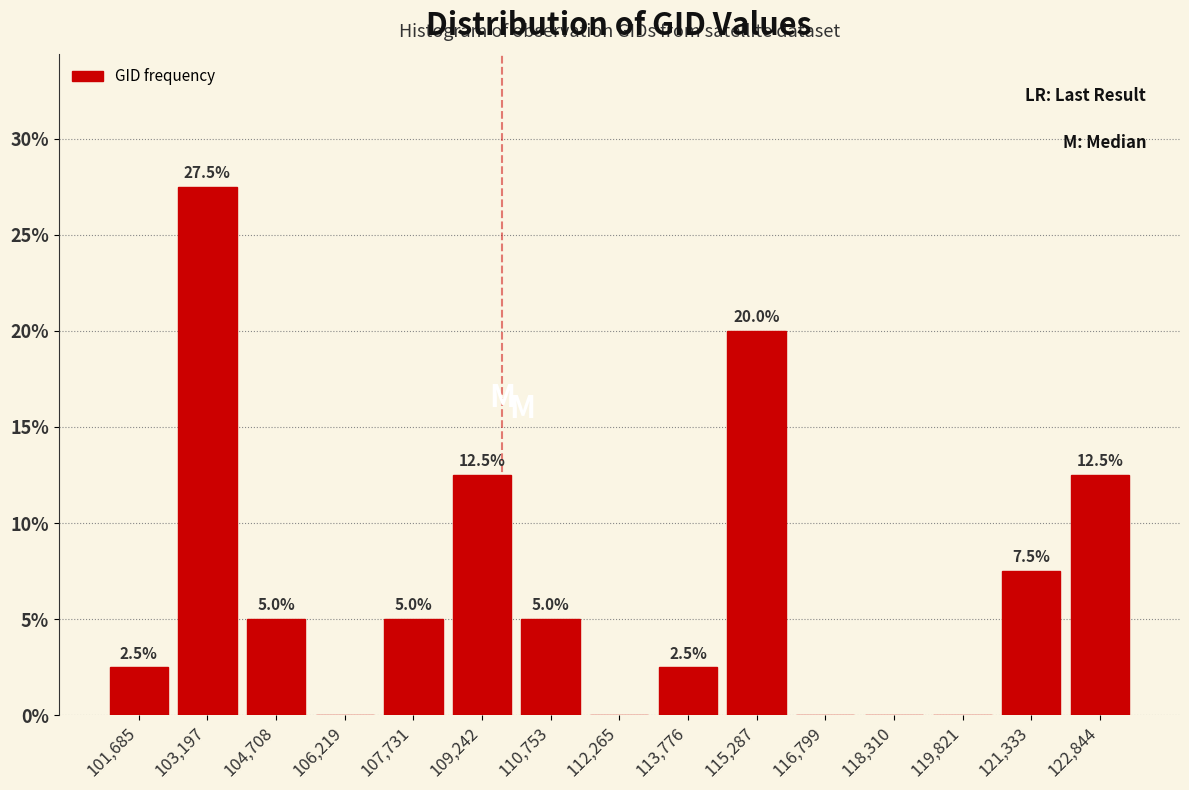

Over which range of the x-axis is the bar tallest?

102400 to 104000